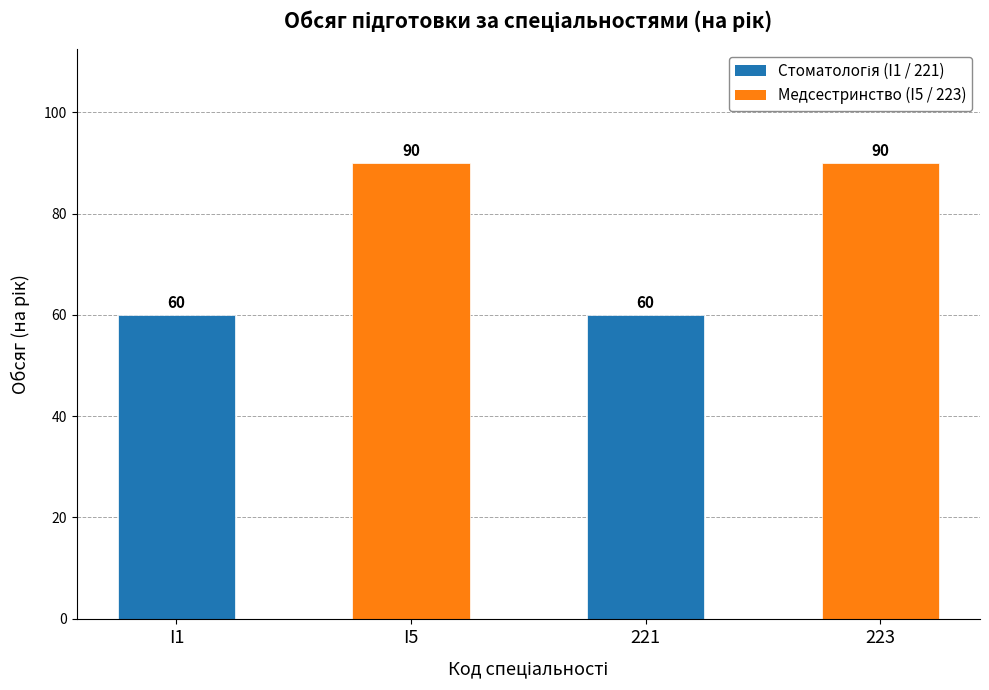

Does the chart contain any negative values?

No